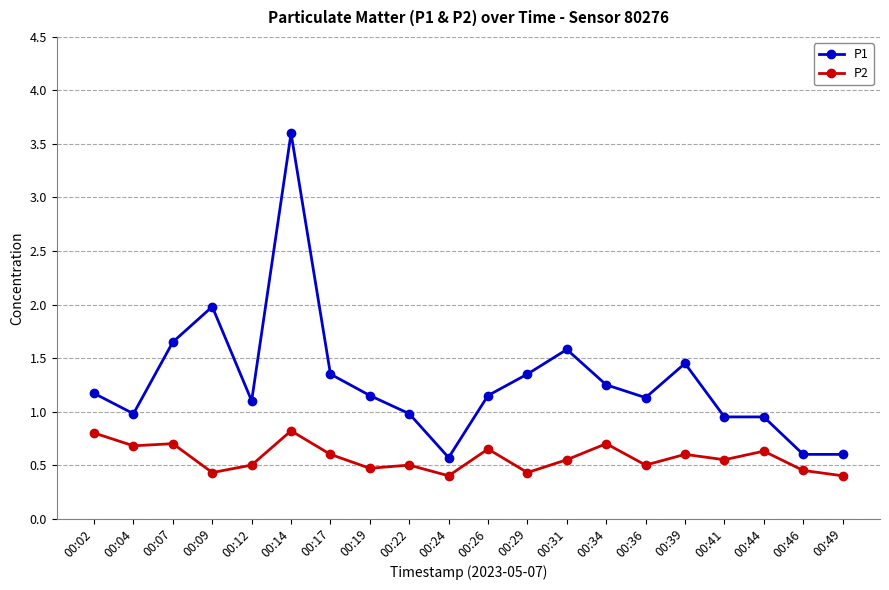

Where is the first local maximum for P1?

00:09